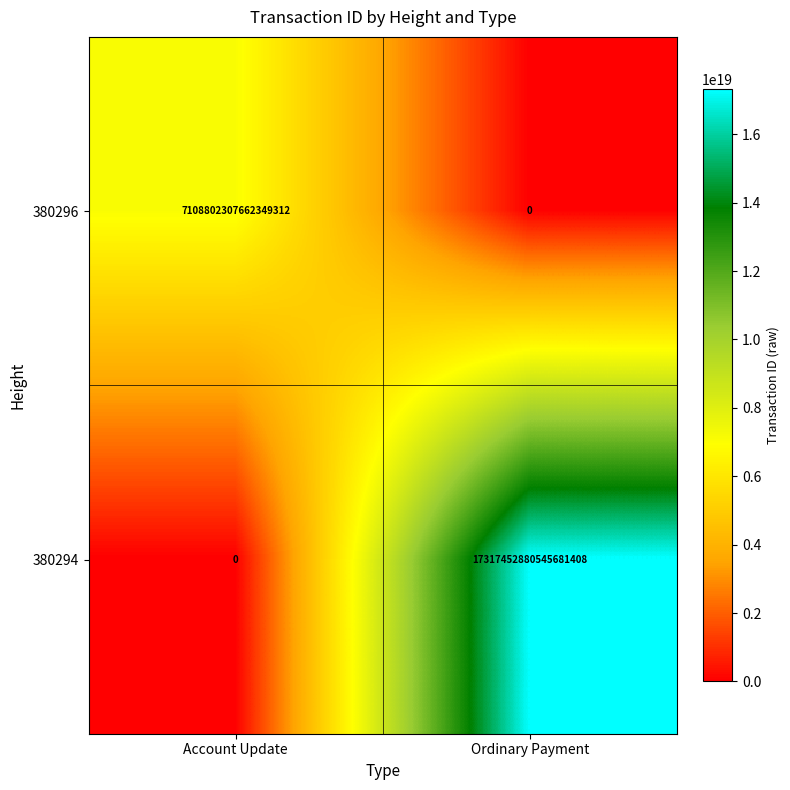

Between Account Update and Ordinary Payment, which series saw the biggest shift?

380294